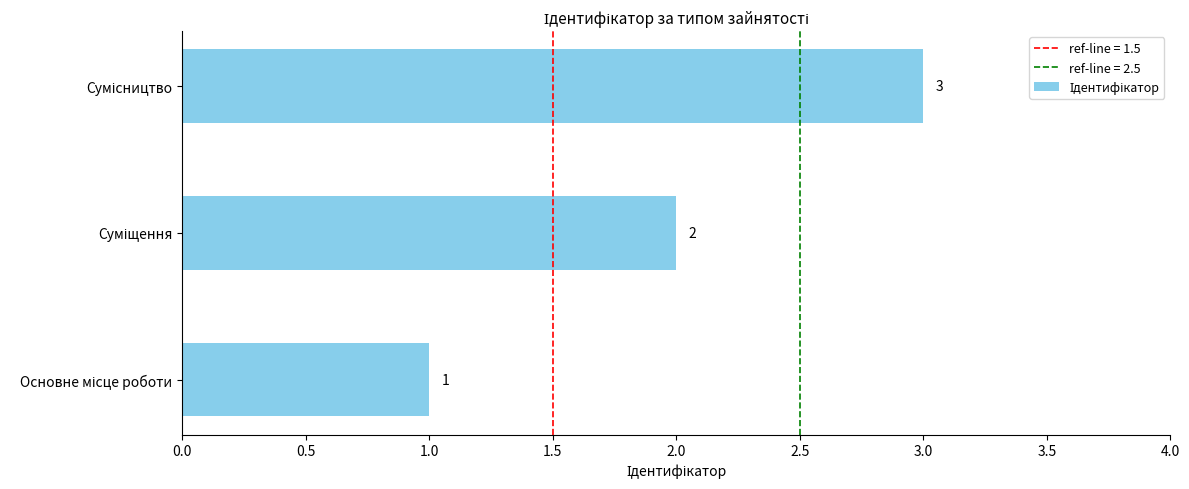

How many values are between 1 and 3?

3